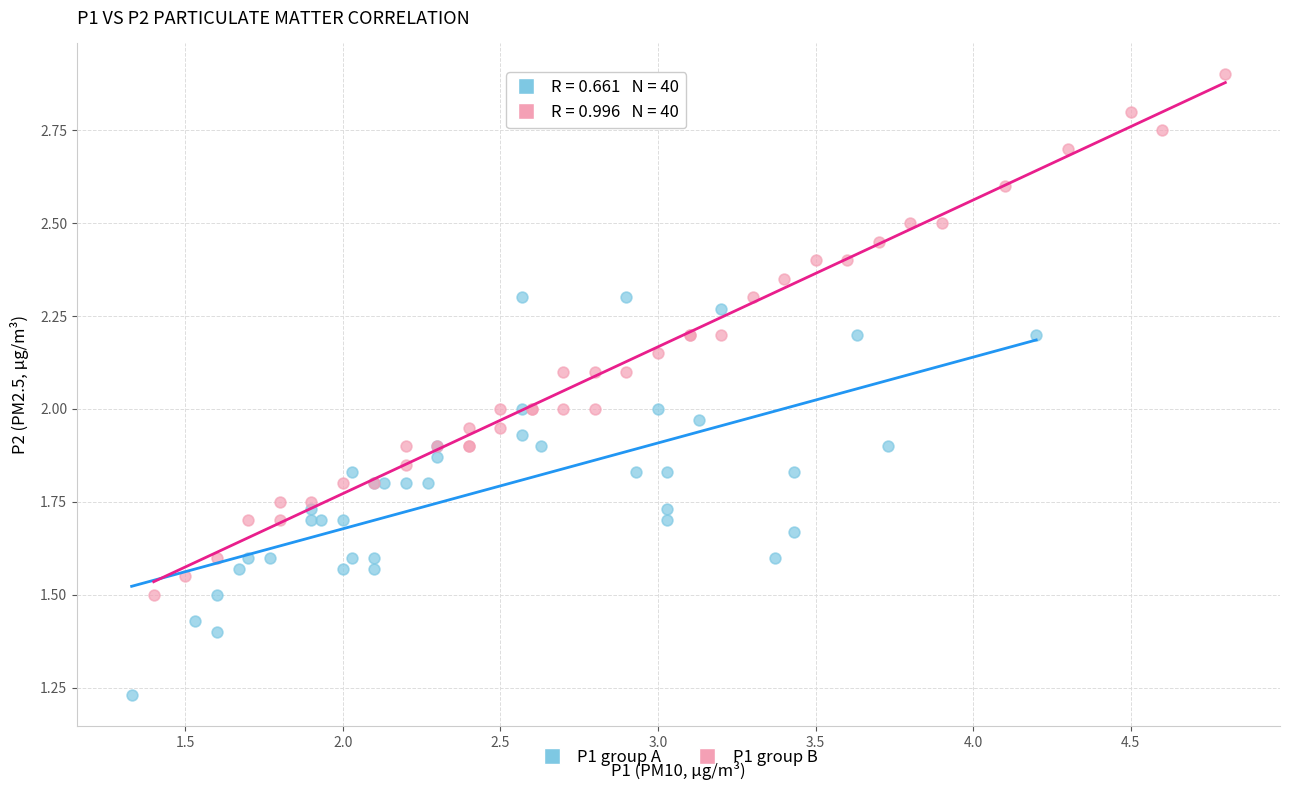

Which series reaches the maximum Y coordinate?

P1 group B